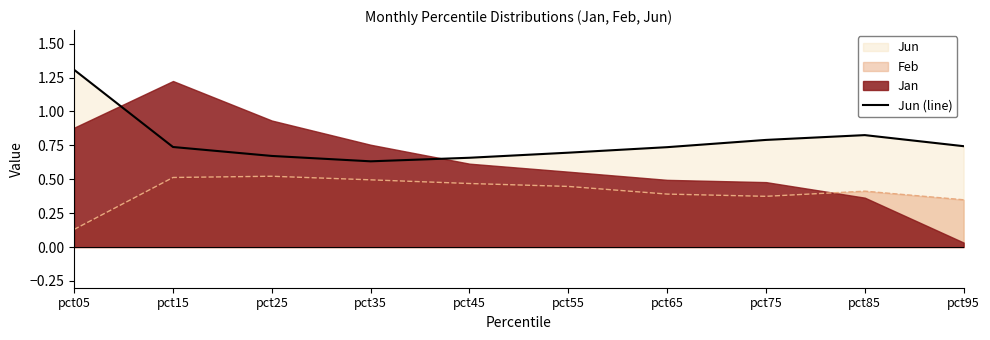

Which label corresponds to the largest value in the chart?

pct05